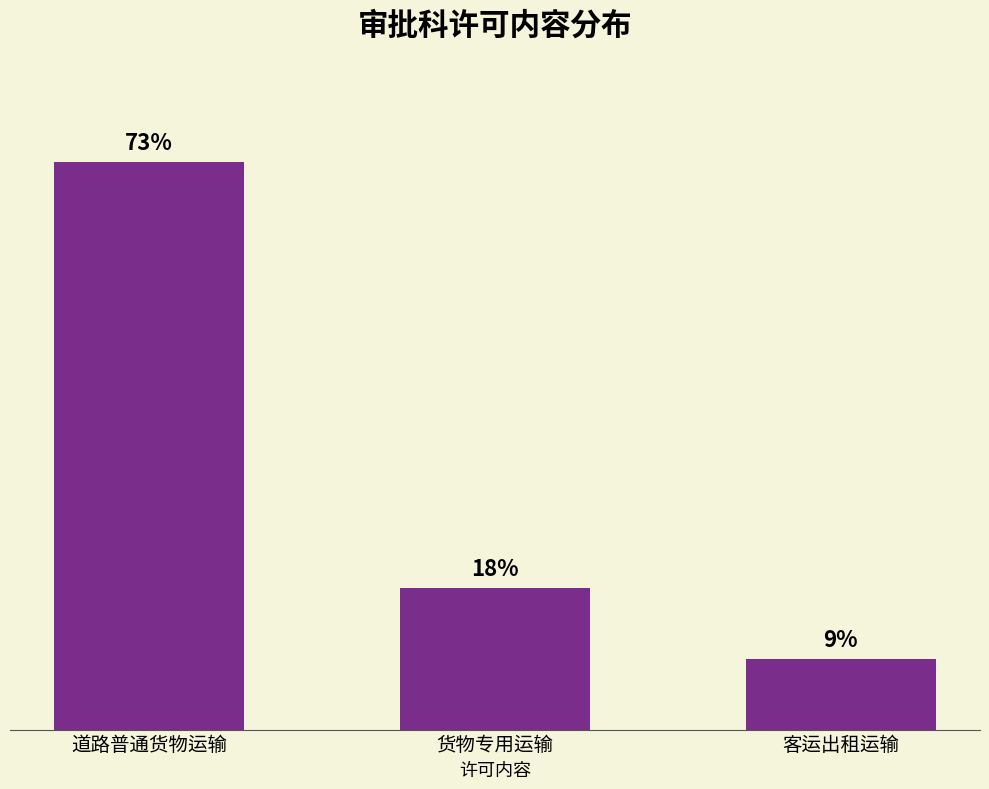

Between 货物专用运输 and 客运出租运输, which is larger?

货物专用运输